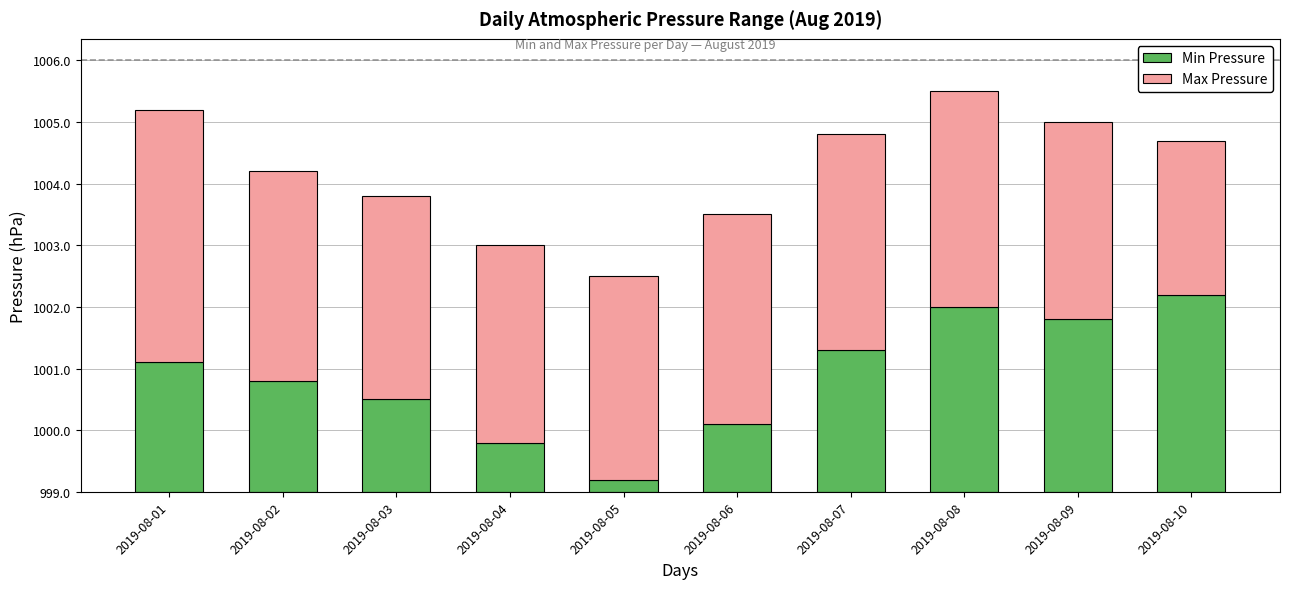

Does the chart contain stacked bars?

Yes